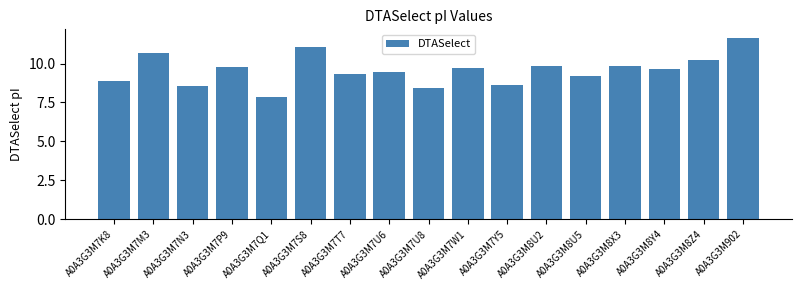

How many values are below 9?

5